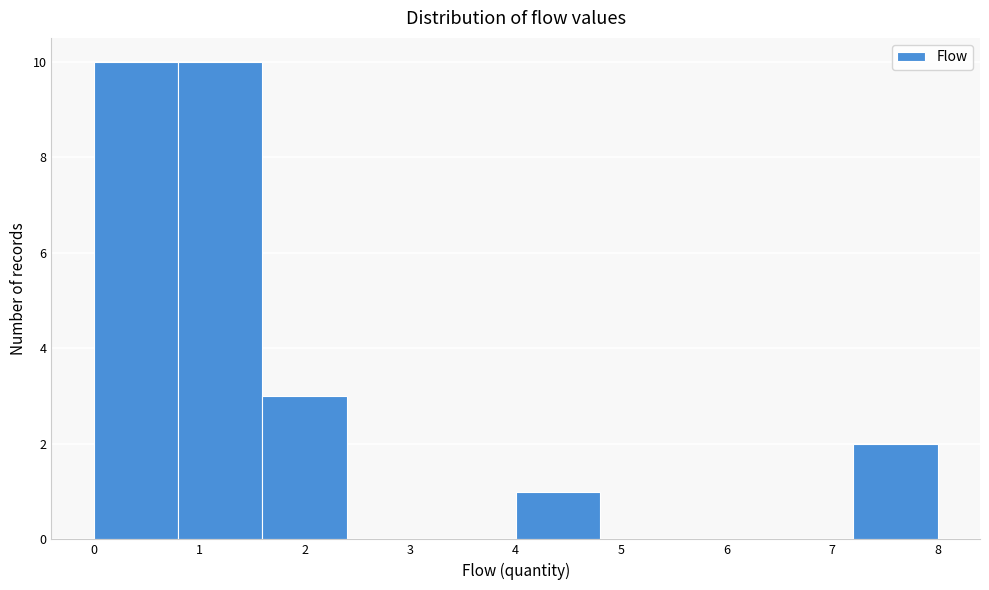

Reading left to right, transcribe this chart: for each bar, give the range it covers on the x-axis and its height. The values are not printed on the chart, so give them approximately, as read against the axis.

0.0 to 0.8: 10
0.8 to 1.6: 10
1.6 to 2.4: 3
2.4 to 3.2: 0
3.2 to 4.0: 0
4.0 to 4.8: 1
4.8 to 5.6: 0
5.6 to 6.4: 0
6.4 to 7.2: 0
7.2 to 8.0: 2